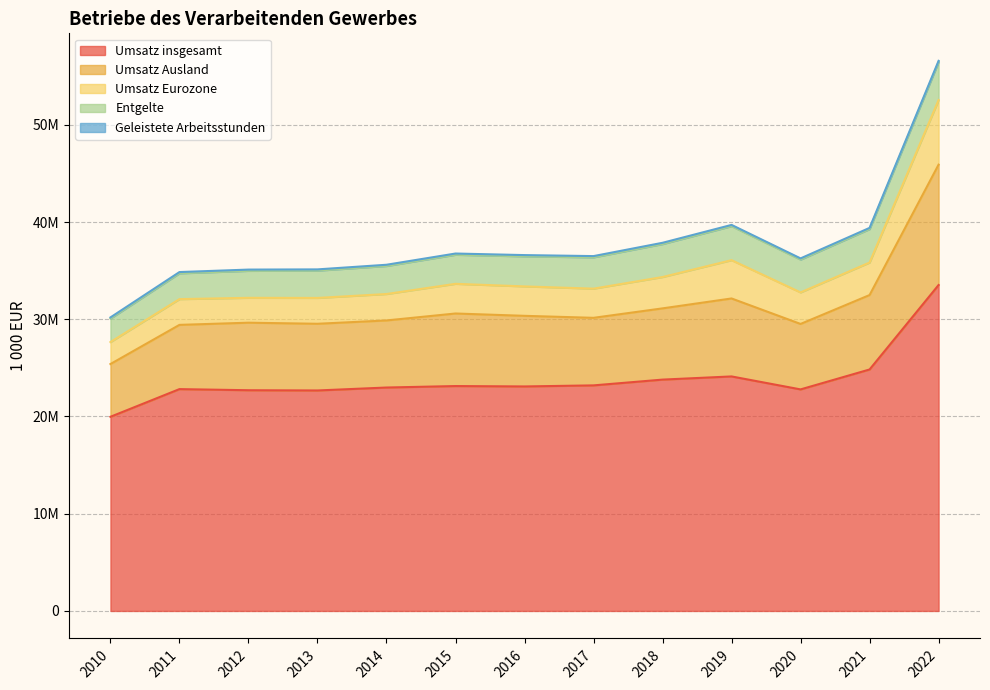

At how many categories does at least one series exceed 47762892?

1